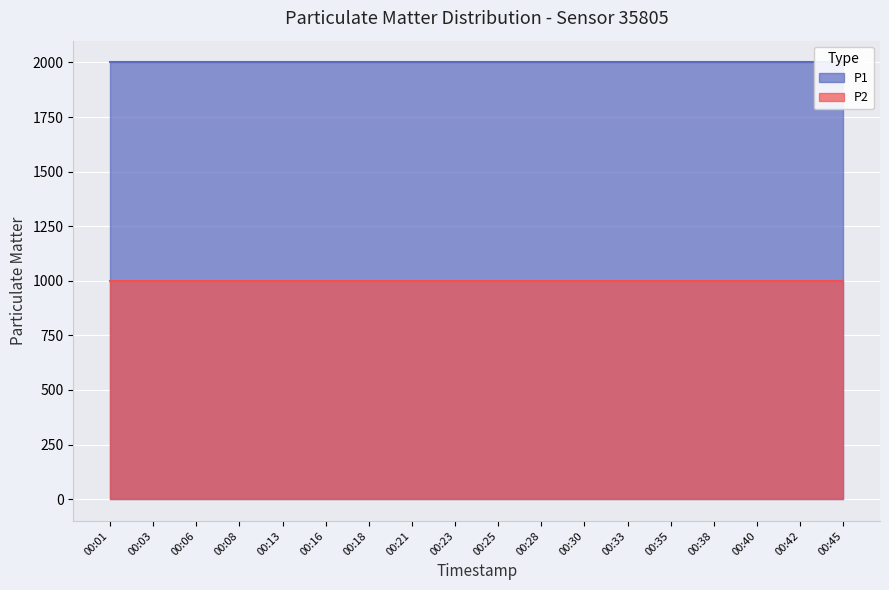

Is the value of P2 at 00:40 greater than the value of P1 at 00:40?

No